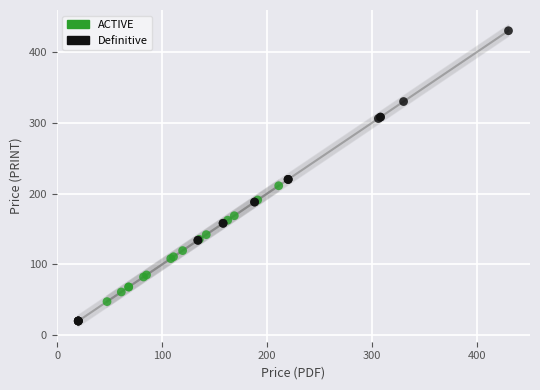

Which series has the widest spread of Y values?

Definitive